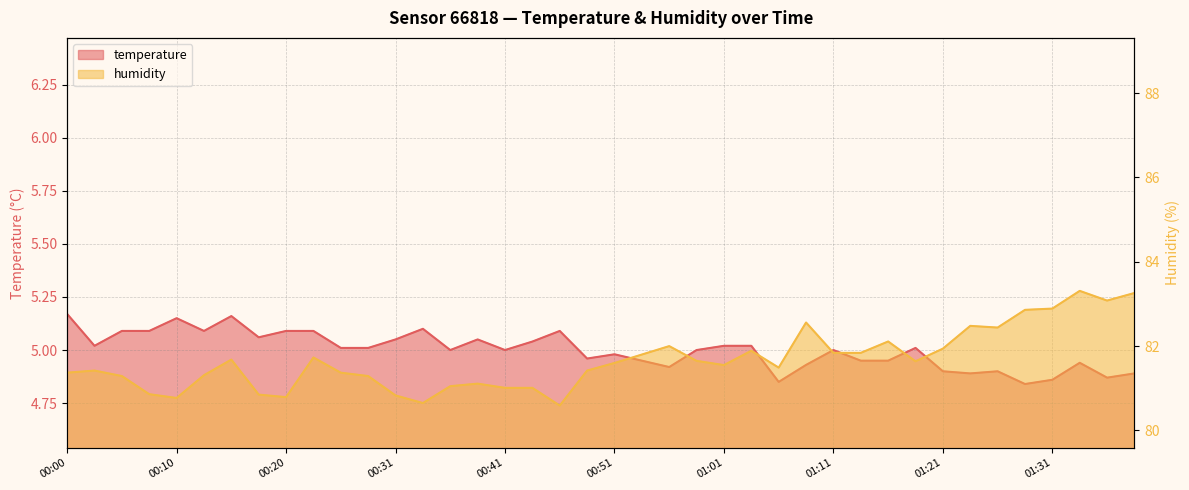

How many lines are shown in the chart?

2